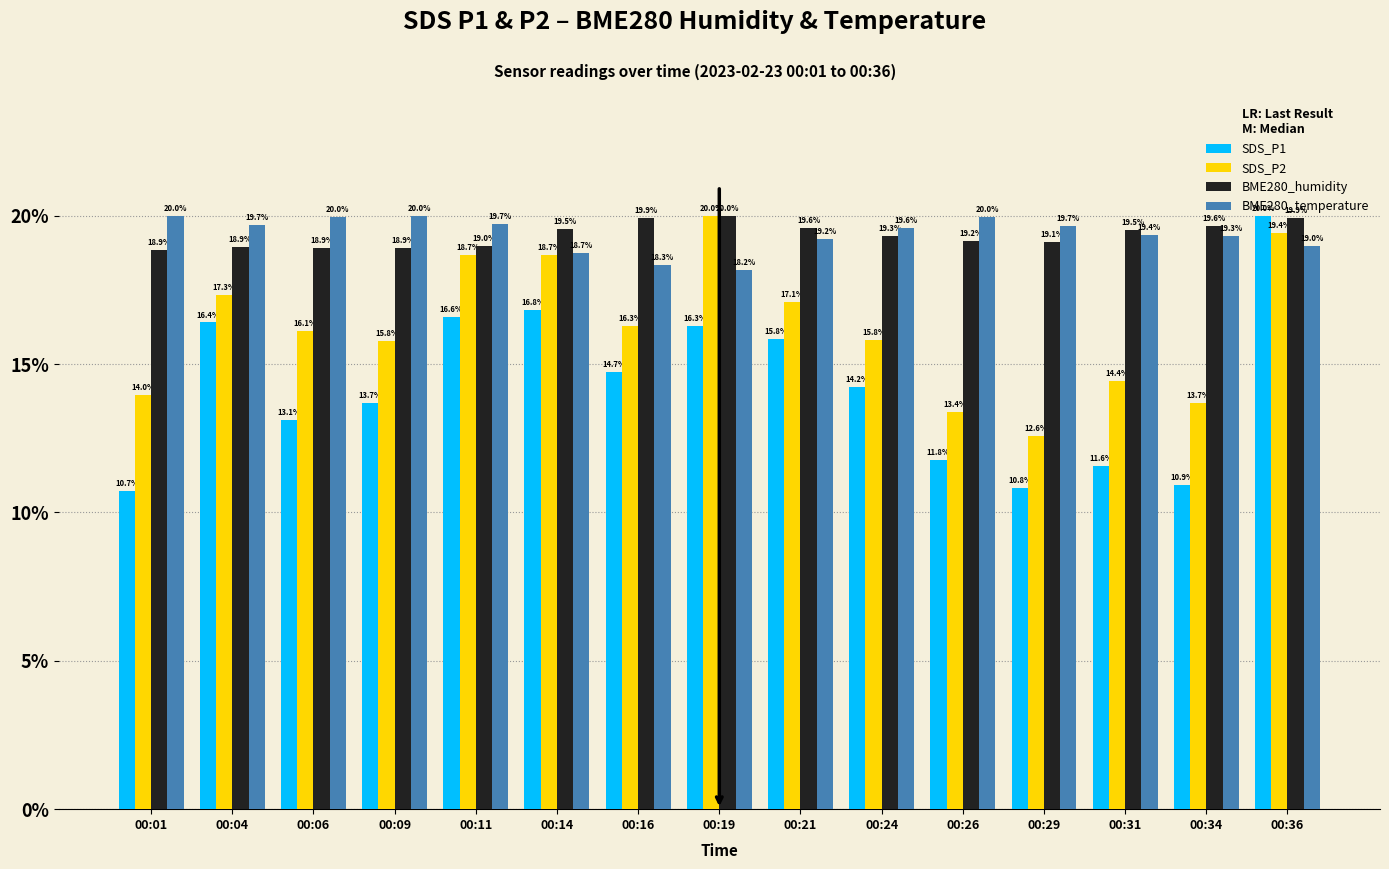

True or false: SDS_P2 has a value of 30.2 at 00:21.

False